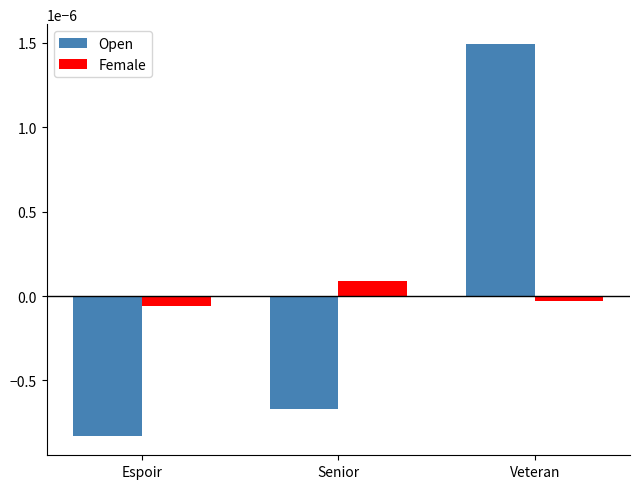

Rank the categories by Female value from highest to lowest.

Senior, Veteran, Espoir